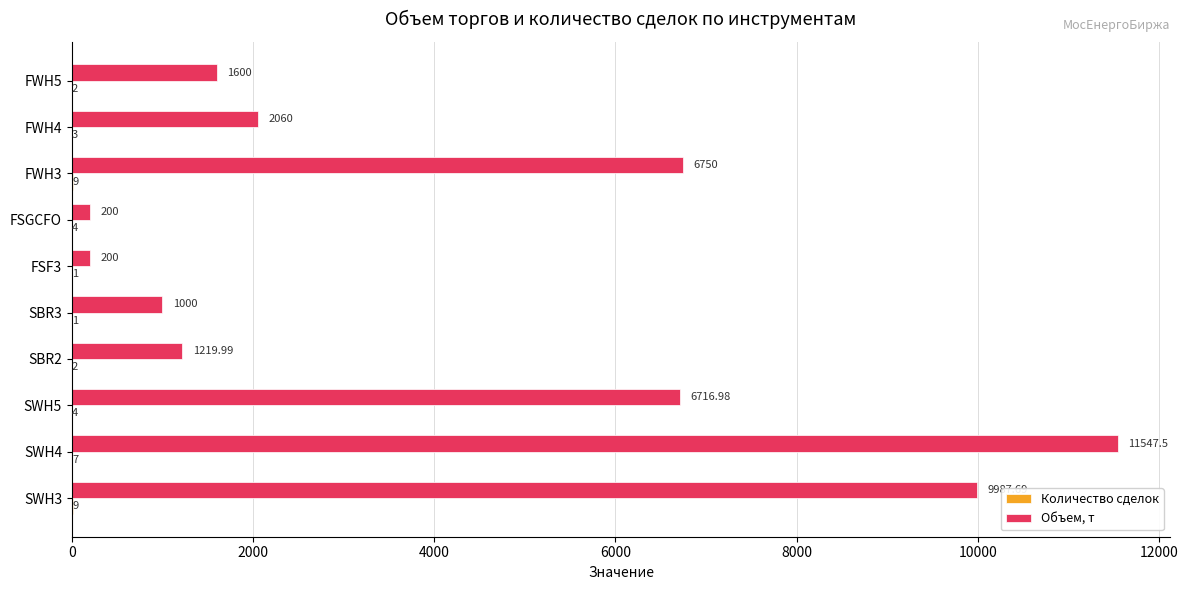

What is the total value across all series at FWH5?

1602.0